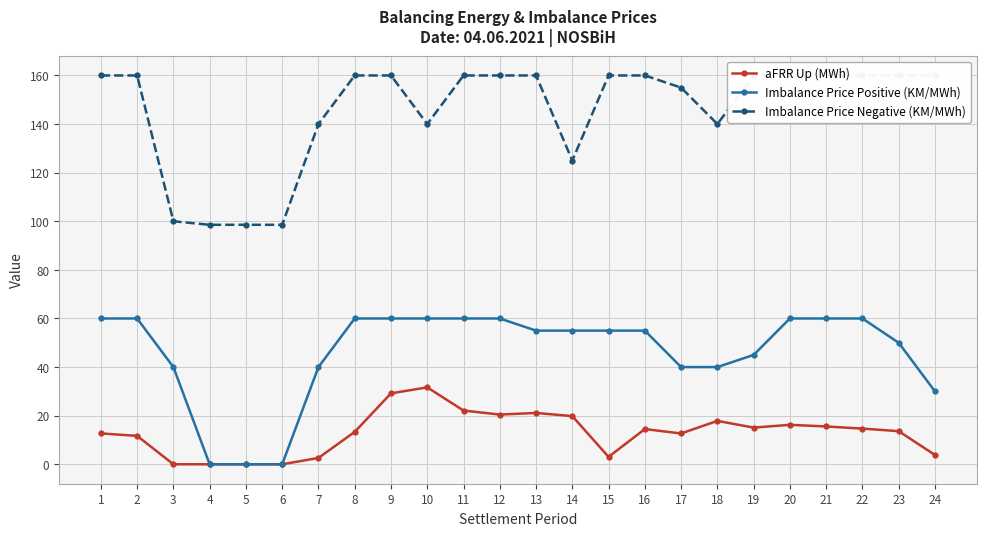

True or false: Imbalance Price Negative (KM/MWh) and Imbalance Price Positive (KM/MWh) intersect in this chart.

False